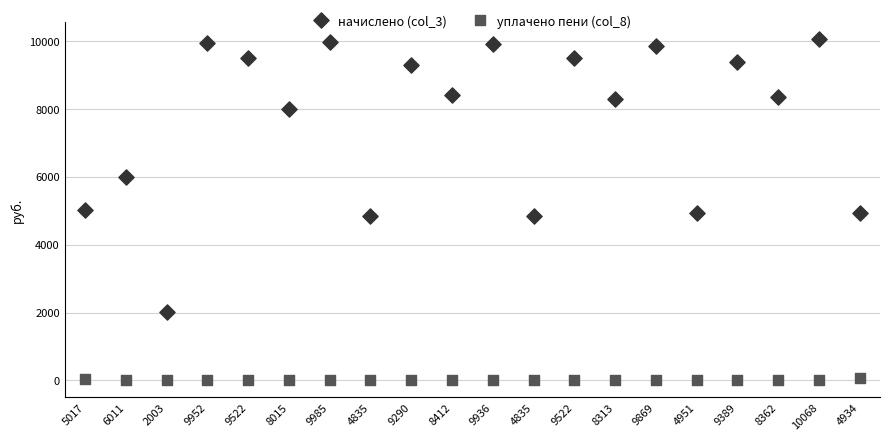

What are all the series names shown in the legend?

начислено (col_3), уплачено пени (col_8)